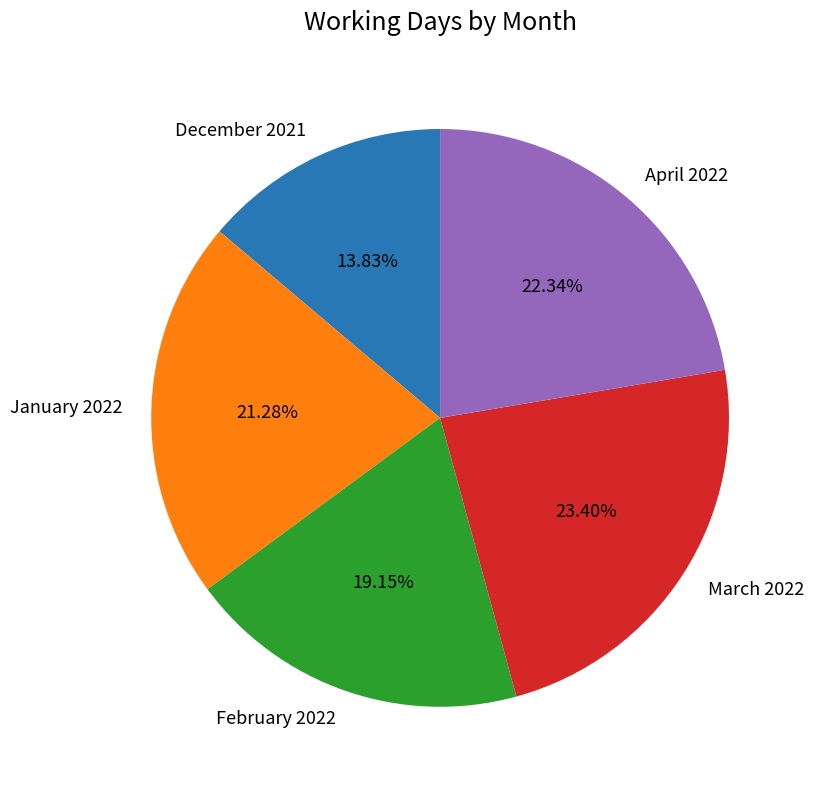

What percentage is the March 2022 slice, to the nearest percent?

23%